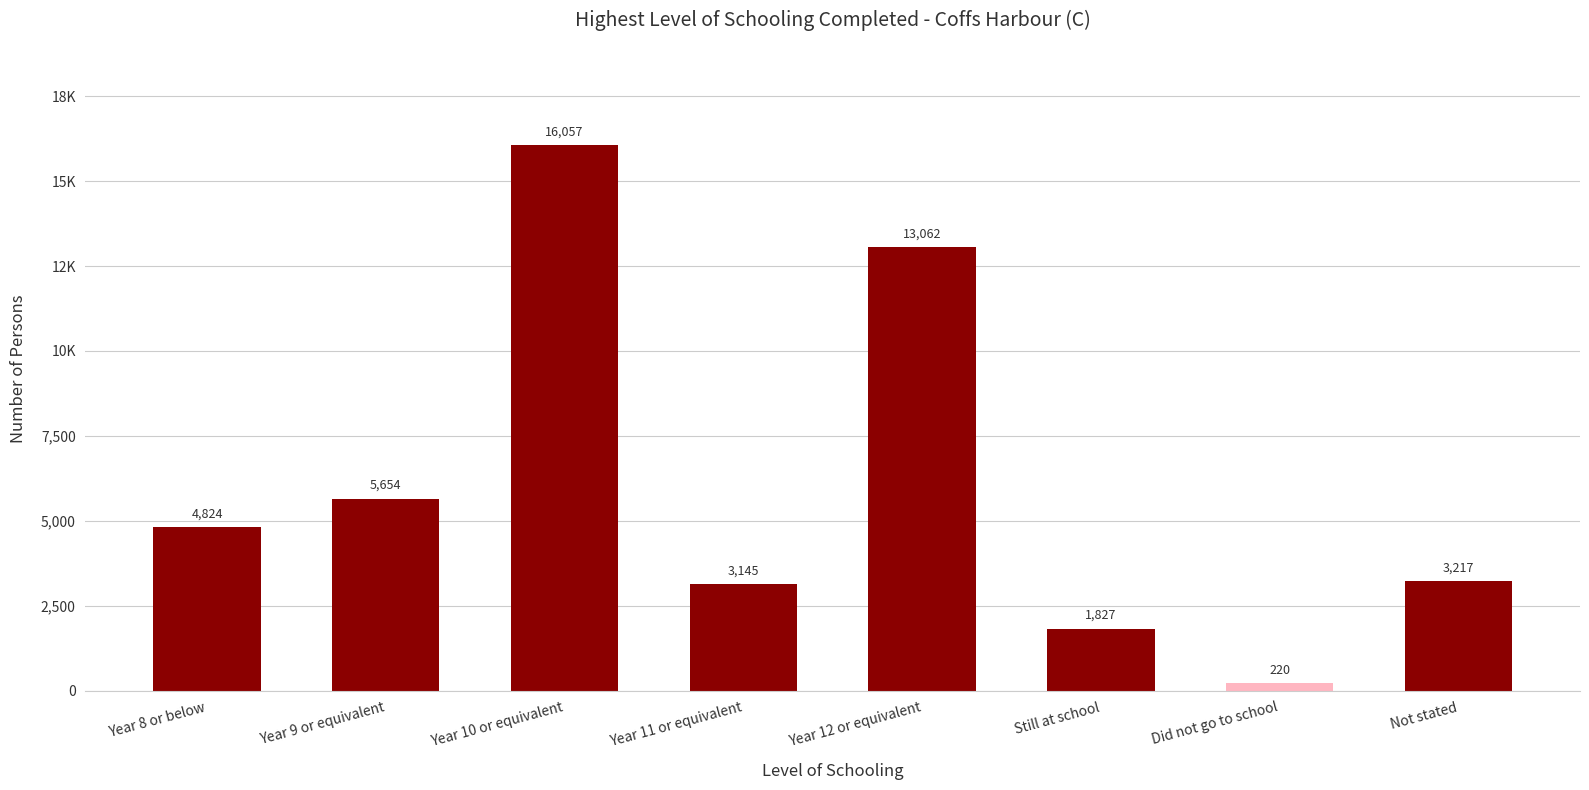

Reading right to left, transcribe all the data shown in this chart.

3217	220	1827	13062	3145	16057	5654	4824